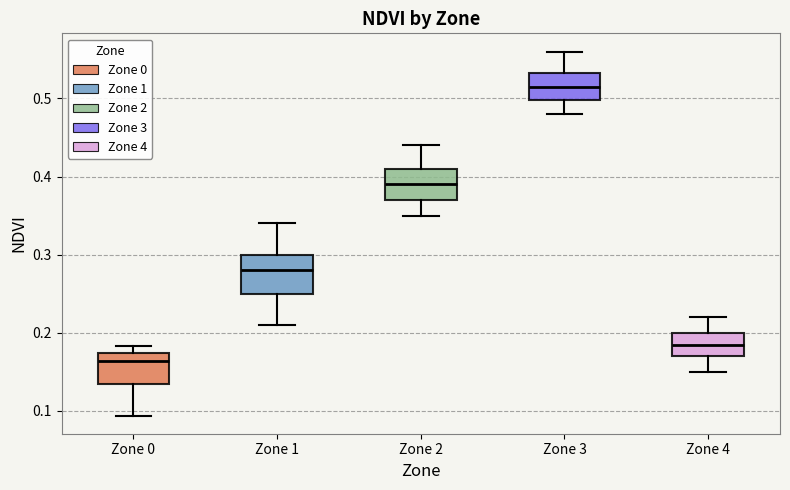

Which box's median line is the lowest?

Zone 0